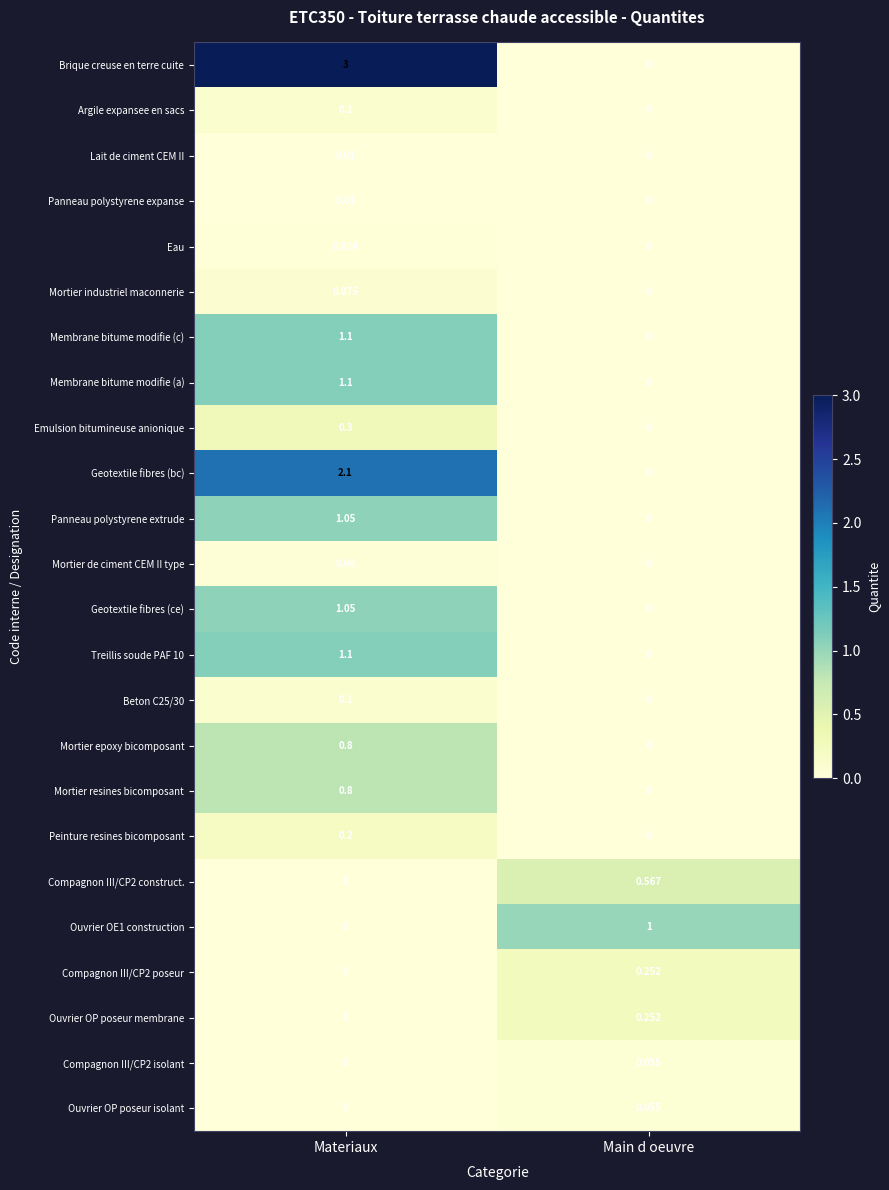

Between Materiaux and Main d oeuvre, which series saw the biggest shift?

Brique creuse en terre cuite